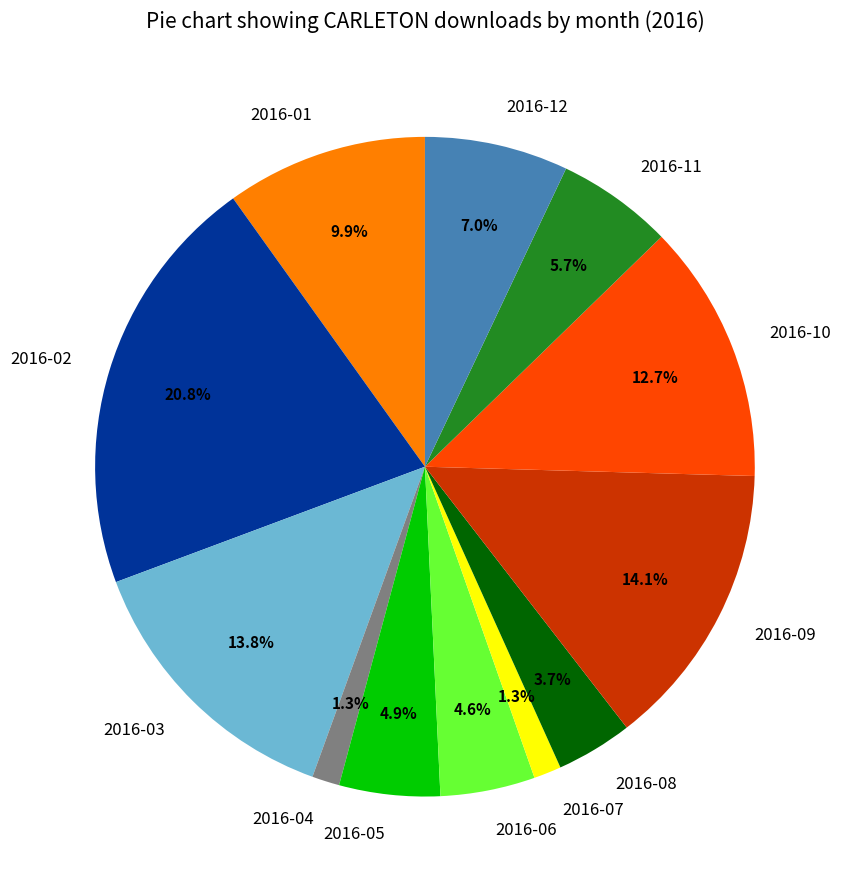

Approximately how many times larger is the value at 2016-10 compared to 2016-11?

2.2